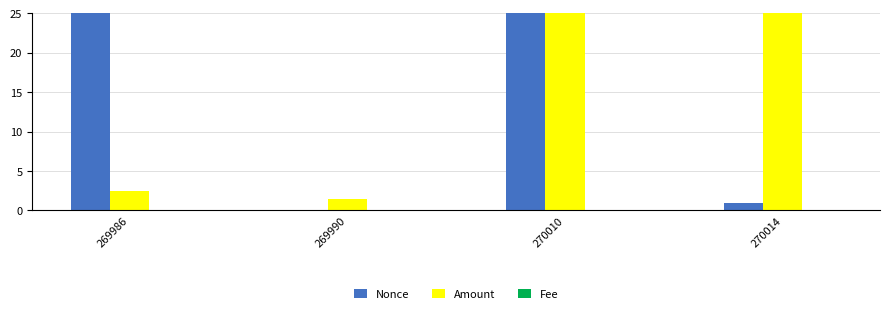

Is it true that Nonce equals 8.5 at 269986?

False